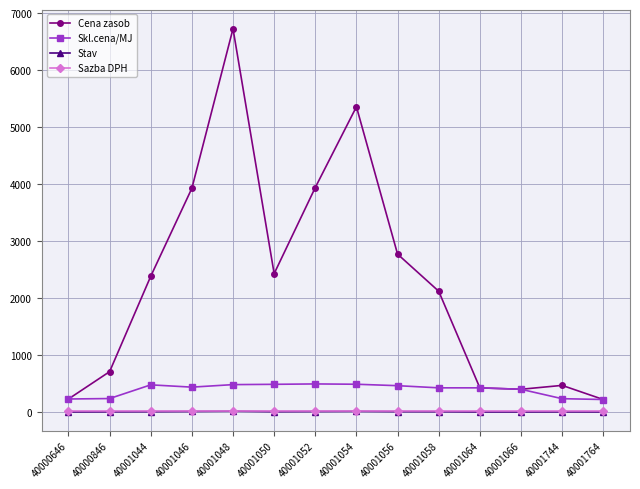

Where is the first local maximum for Cena zasob?

40001048